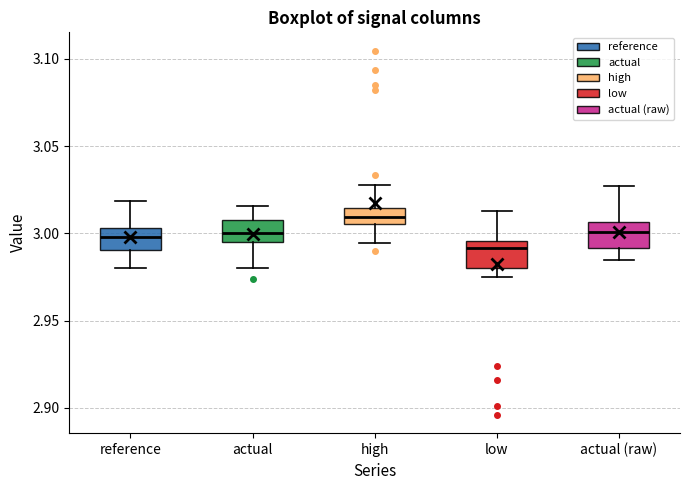

Reading left to right, transcribe this box plot: for each box, give where its median line is, the range the box spans, and where its two whiskers end, as read against the y-axis. The values are not printed on the chart, so give them approximately, as read against the axis.

reference: median 3.000, box 2.990 to 3.005, whiskers 2.980 to 3.020
actual: median 3.000, box 2.995 to 3.010, whiskers 2.980 to 3.015
high: median 3.010, box 3.005 to 3.015, whiskers 2.995 to 3.030
low: median 2.990, box 2.980 to 2.995, whiskers 2.975 to 3.015
actual (raw): median 3.000, box 2.990 to 3.005, whiskers 2.985 to 3.025